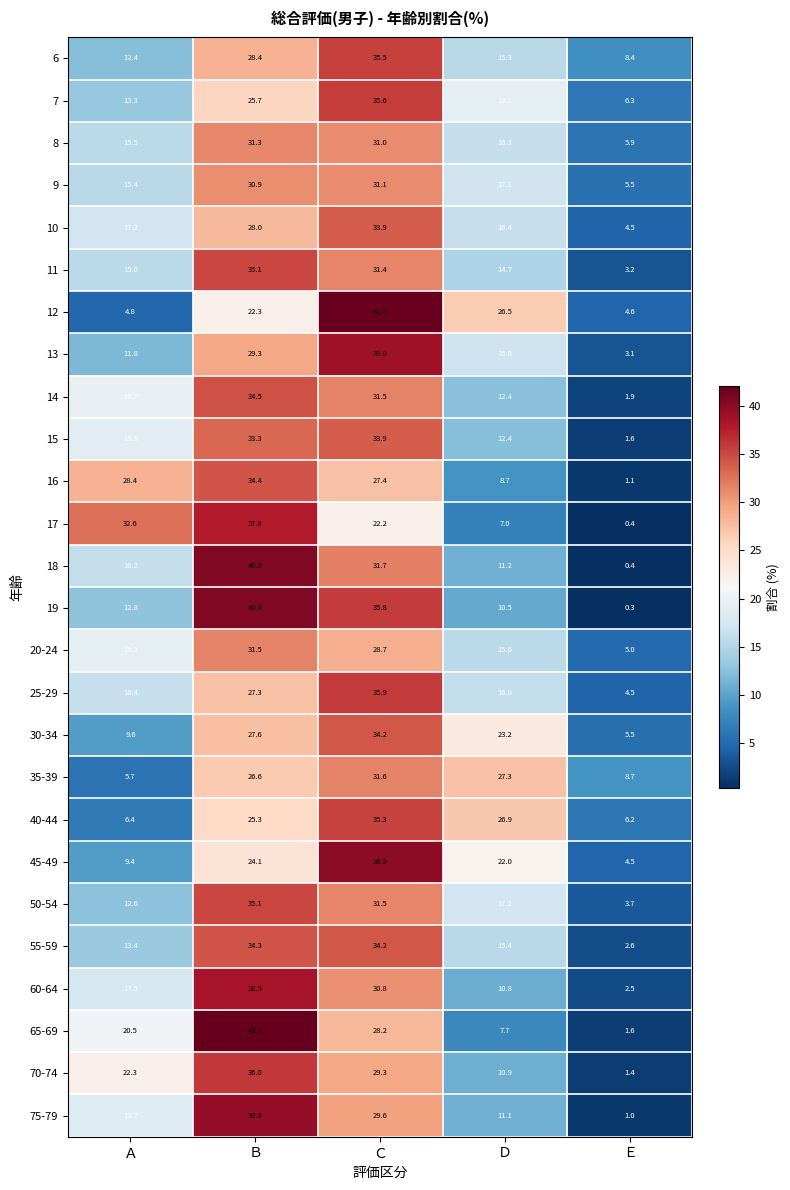

How many categories are shown in the chart?

5